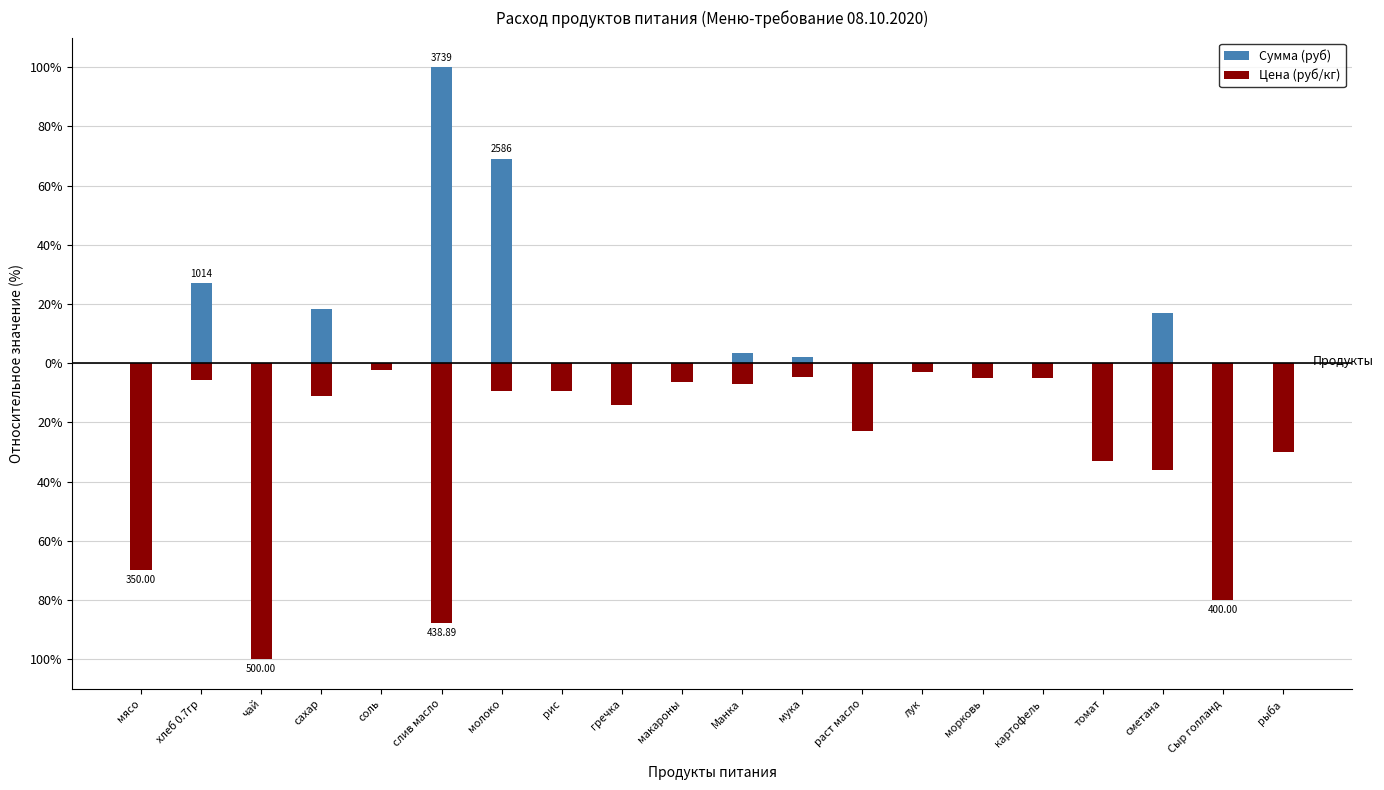

What is the total value across all series at мука?

-2.5